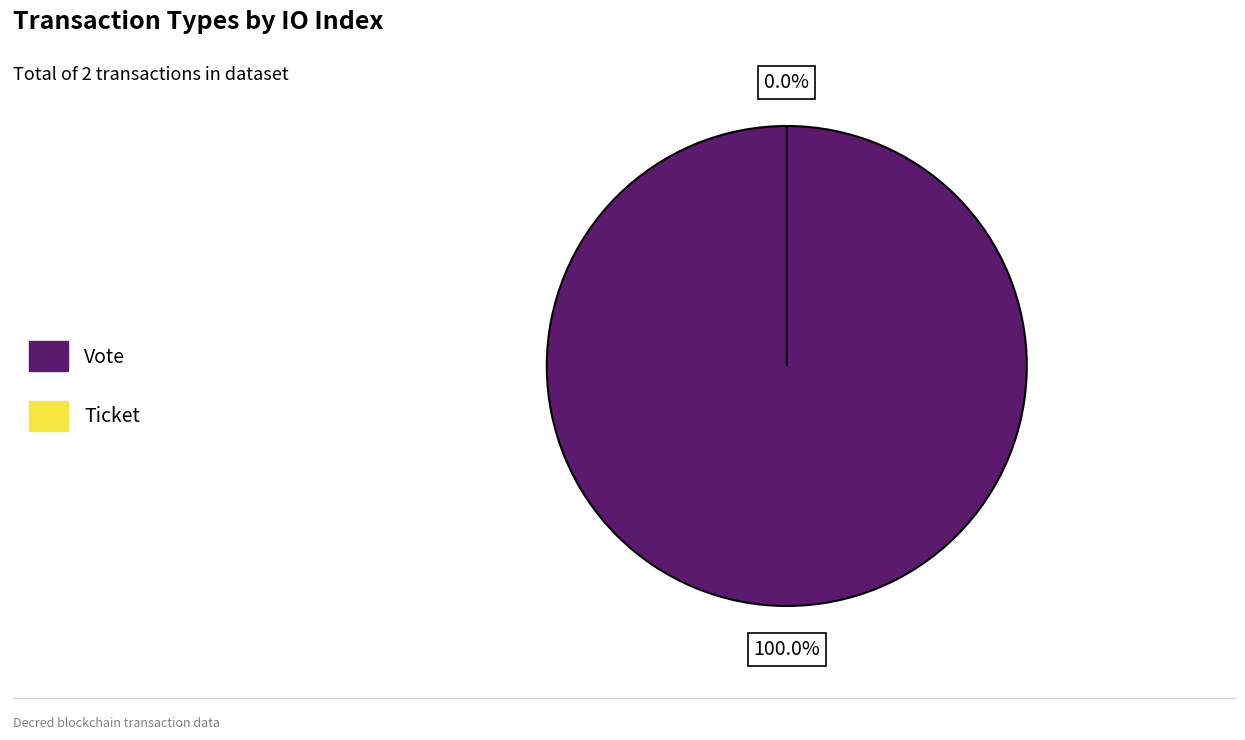

How many segments does this pie chart have?

2